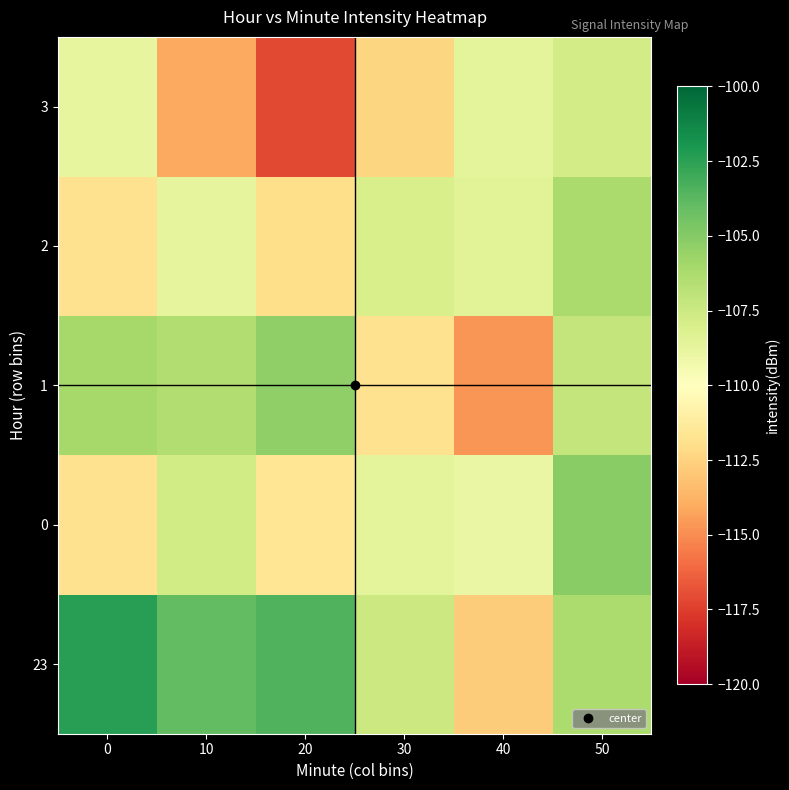

Reading left to right, what are all the values shown in this chart?

23: 0=-102.4	10=-103.9	20=-103.5	30=-107.4	40=-112.8	50=-106.3
0: 0=-111.8	10=-107.7	20=-111.6	30=-108.6	40=-108.9	50=-105.1
1: 0=-106.0	10=-106.5	20=-105.4	30=-111.8	40=-114.7	50=-107.2
2: 0=-111.8	10=-108.7	20=-112.0	30=-108.0	40=-108.4	50=-106.2
3: 0=-108.8	10=-114.1	20=-117.1	30=-112.4	40=-108.6	50=-107.8